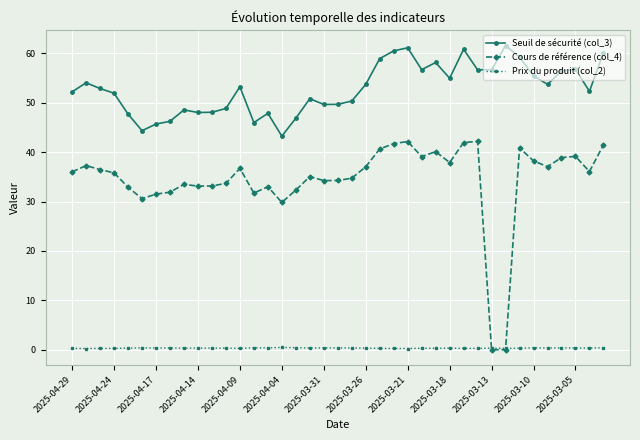

Does the chart display data point markers on the line(s)?

Yes